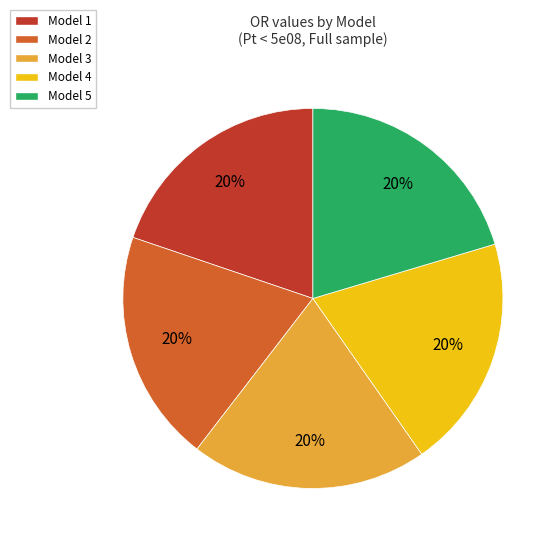

Is there a majority slice in this chart?

No